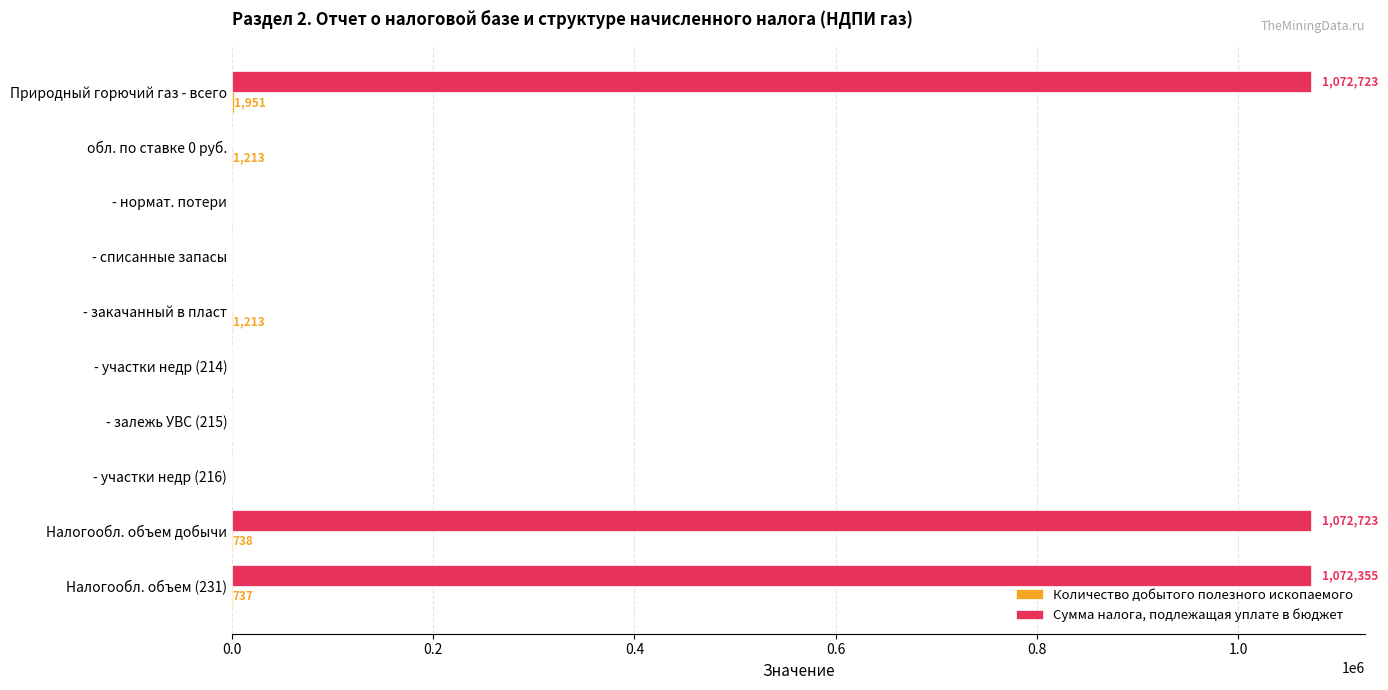

The value of Сумма налога, подлежащая уплате в бюджет at Налогообл. объем (231) is 1422134. True or false?

False